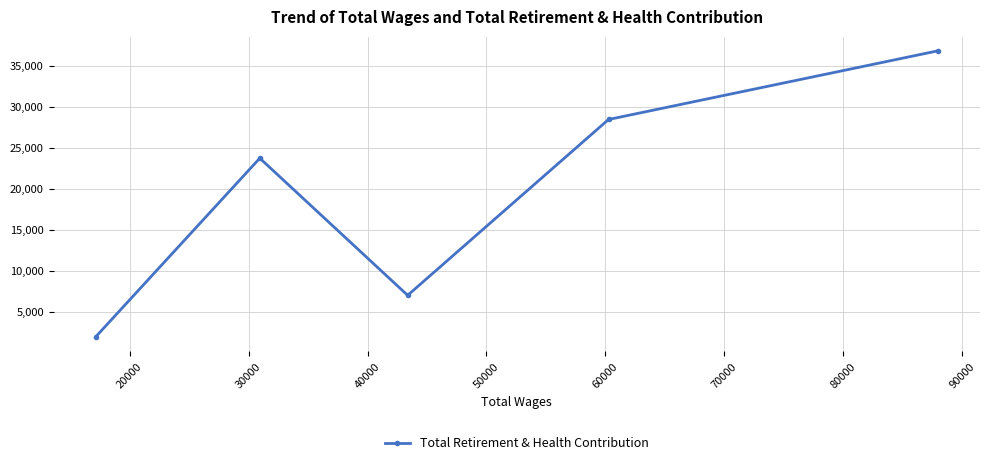

How many interior local peaks (higher than both neighbors) does the data have?

1